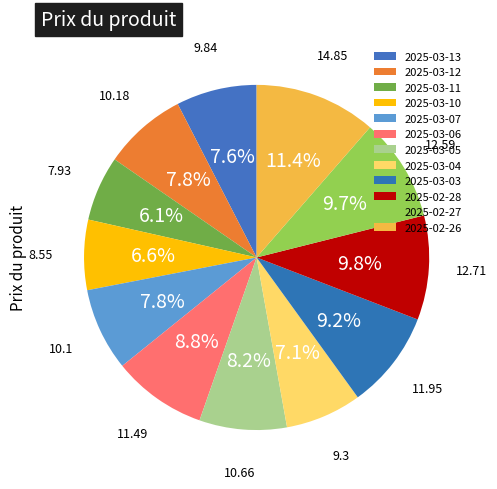

To the nearest percent, what portion does 2025-03-11 represent?

6%